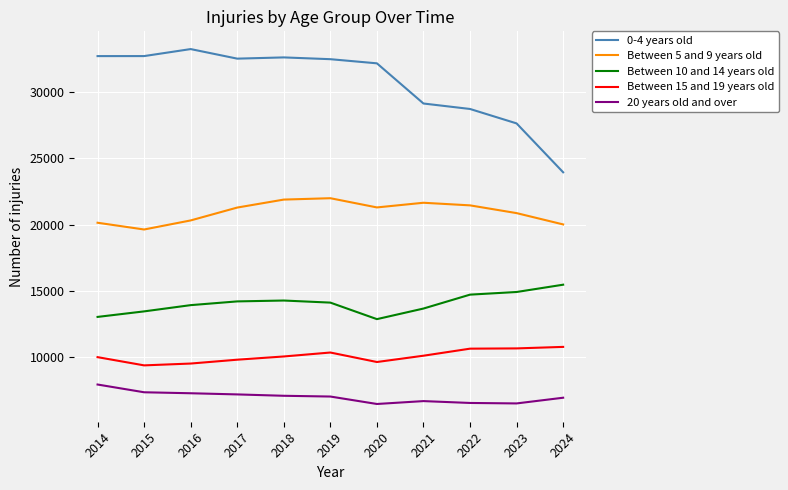

What is the total value across all series at 2018?

85969.8